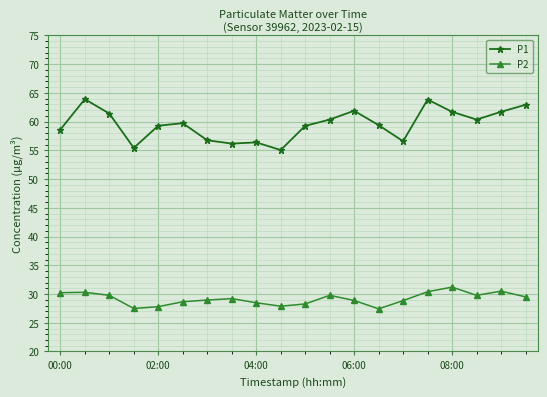

At how many categories does at least one series exceed 39?

20